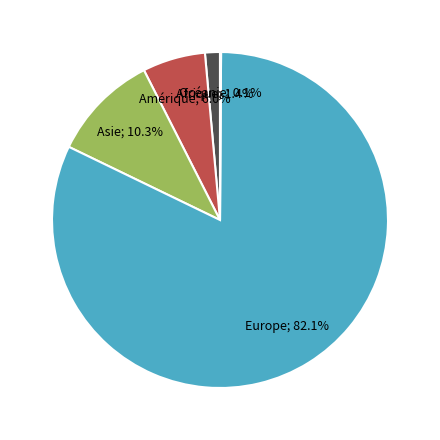

To the nearest percent, what is the difference between the largest and smallest slice percentages?

82%